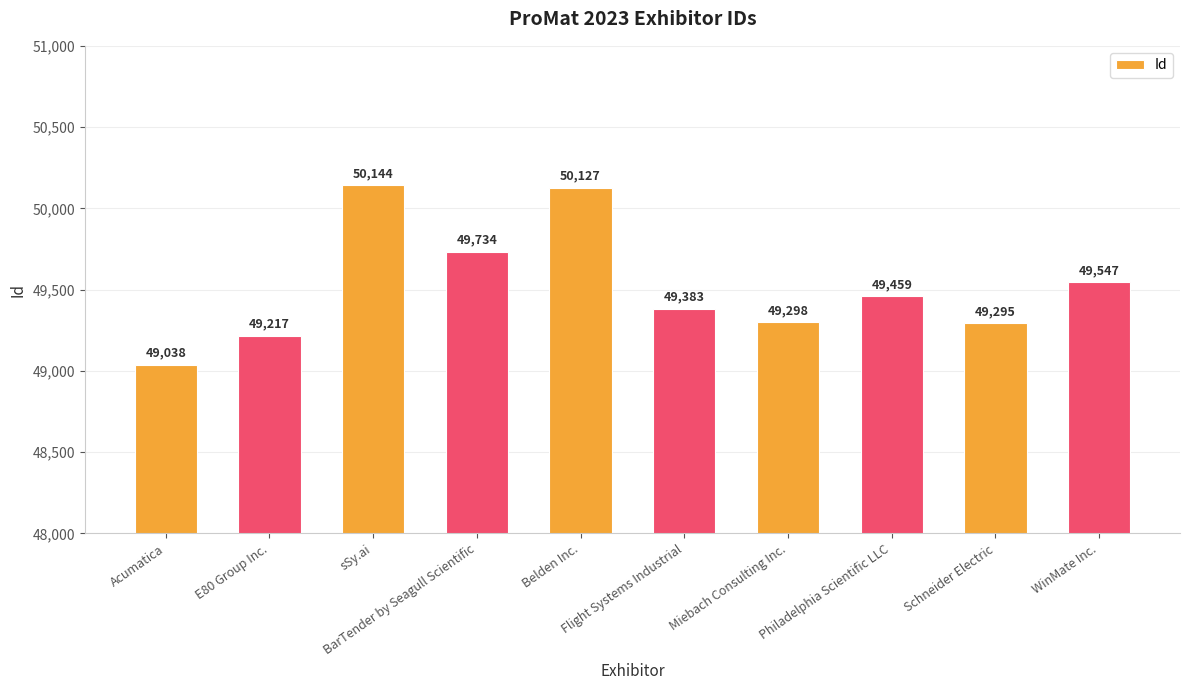

Reading left to right, list all the values displayed in this chart.

49038	49217	50144	49734	50127	49383	49298	49459	49295	49547